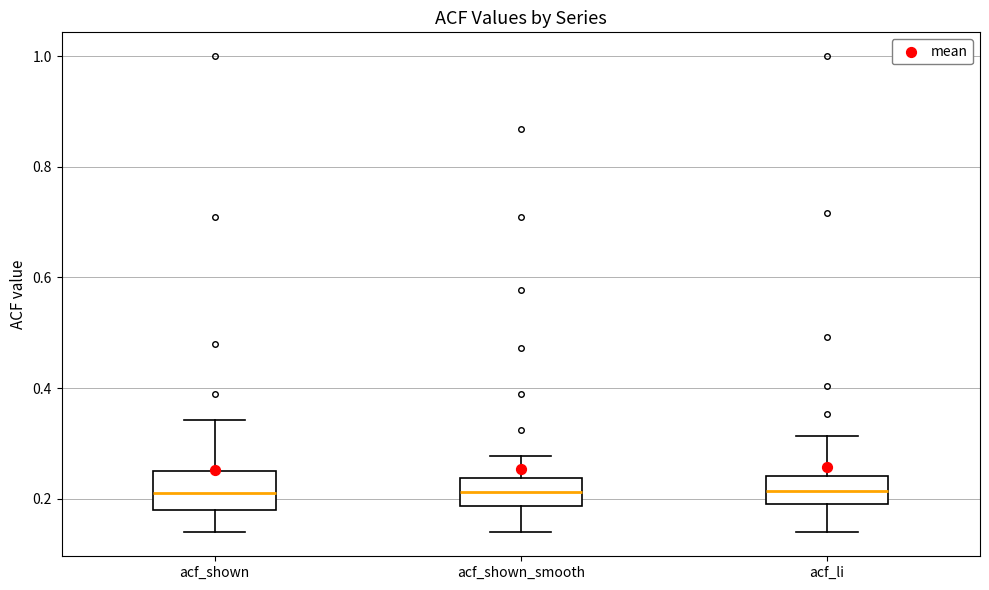

Reading left to right, read every box against the y-axis: the position of its median line, the range the box covers, and the ends of its whiskers. The values are not printed on the chart, so give them approximately, as read against the axis.

acf_shown: median 0.20, box 0.18 to 0.24, whiskers 0.14 to 0.34
acf_shown_smooth: median 0.22, box 0.18 to 0.24, whiskers 0.14 to 0.28
acf_li: median 0.22, box 0.18 to 0.24, whiskers 0.14 to 0.32